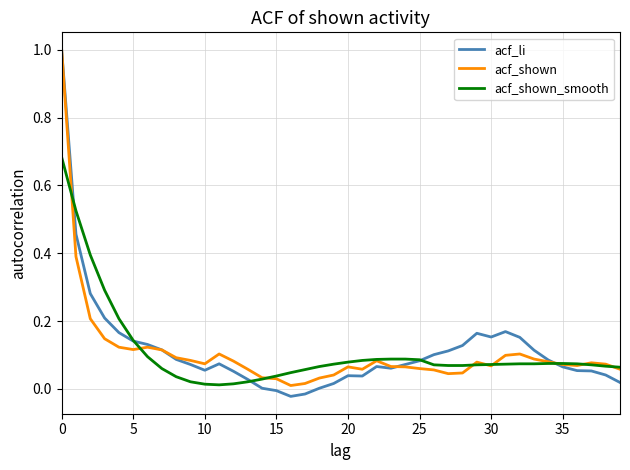

Which series has the largest range (max minus min)?

acf_li